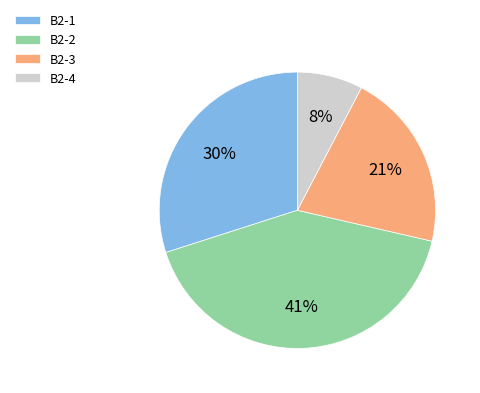

How many segments does this pie chart have?

4